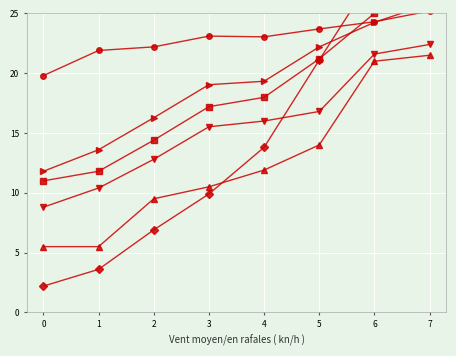

What is the value of the Specific Conductance point at the 6th from the left?

22.2